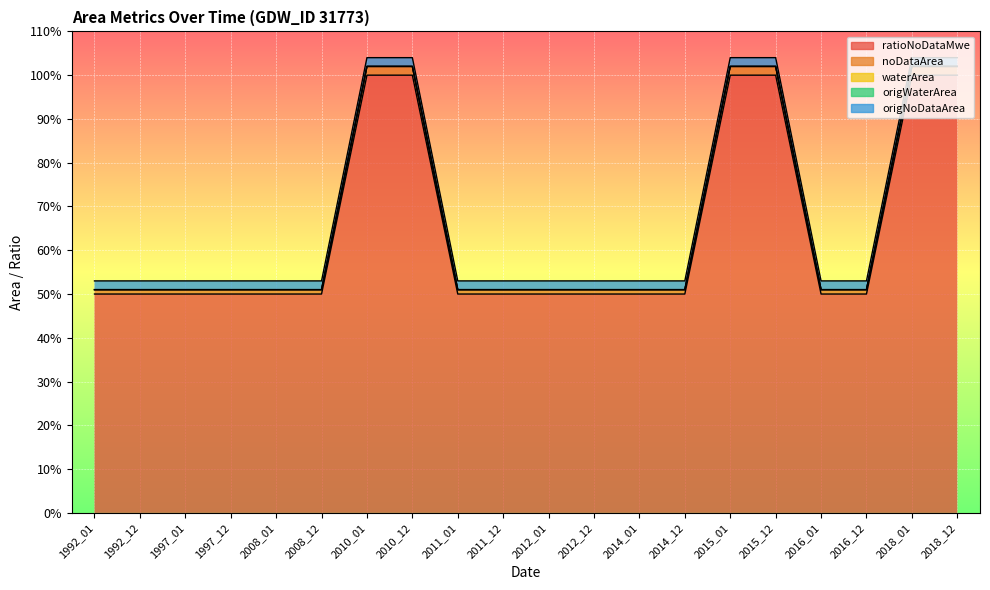

True or false: origNoDataArea and origWaterArea cross at least once.

False